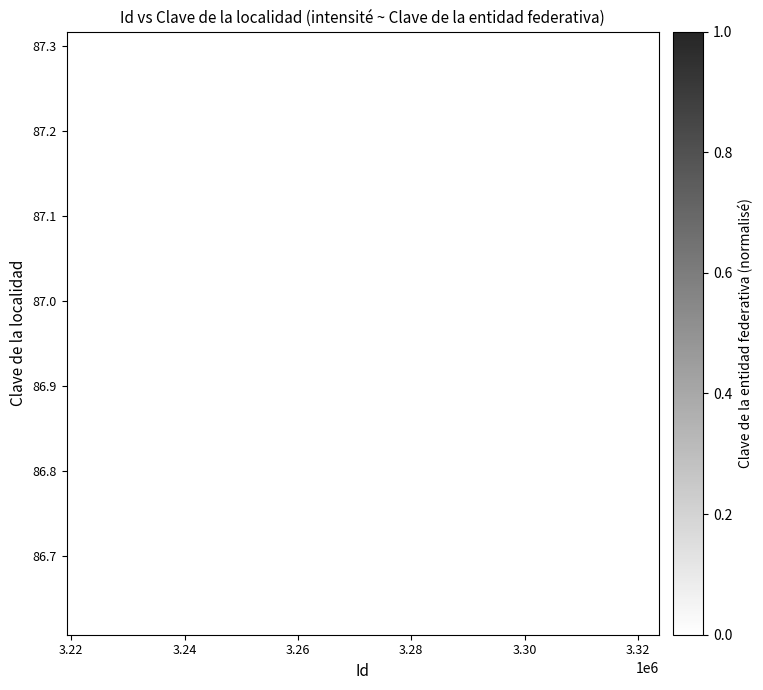

What is the range of Y values (max minus min)?

0.6